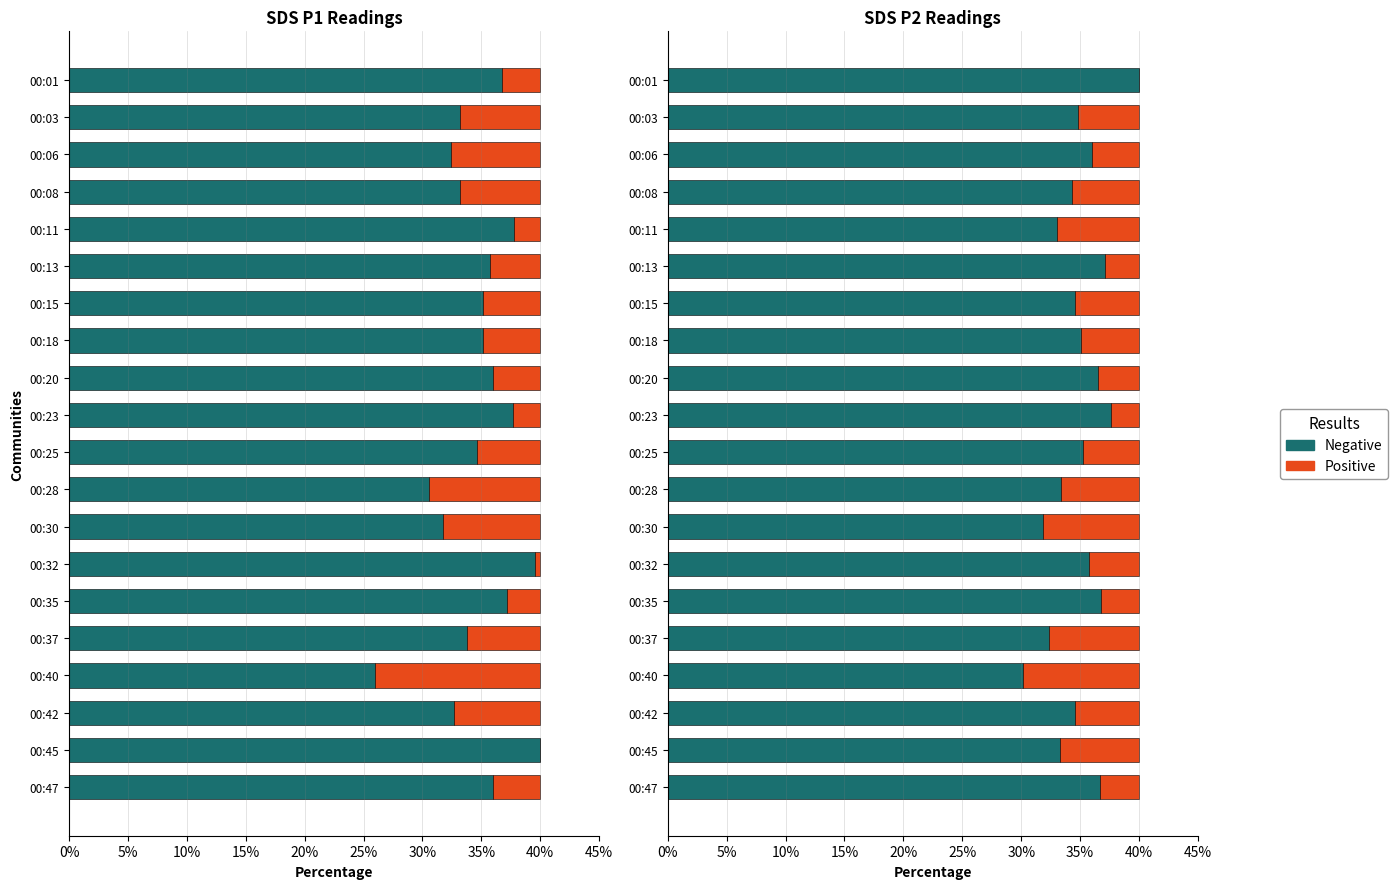

What is the difference between the maximum and second lowest values in the Negative series?

8.2